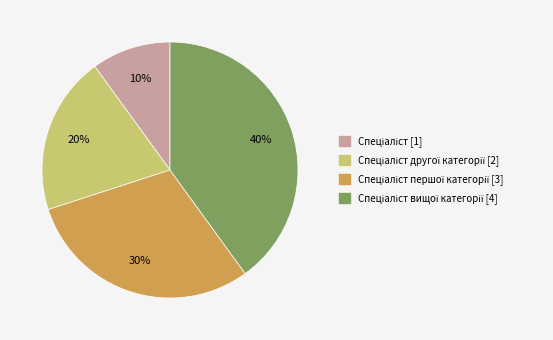

To the nearest percent, what is the difference between the largest and smallest slice percentages?

30%